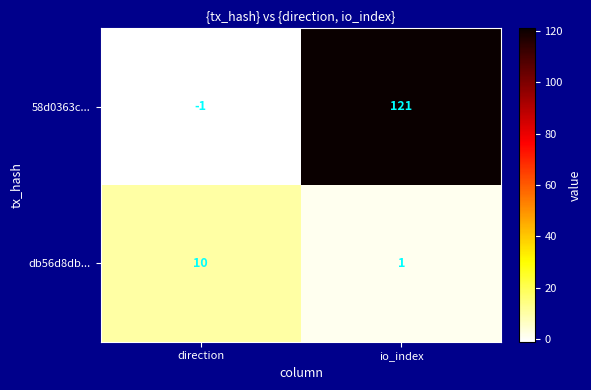

Between direction and io_index, which series saw the biggest shift?

58d0363c...